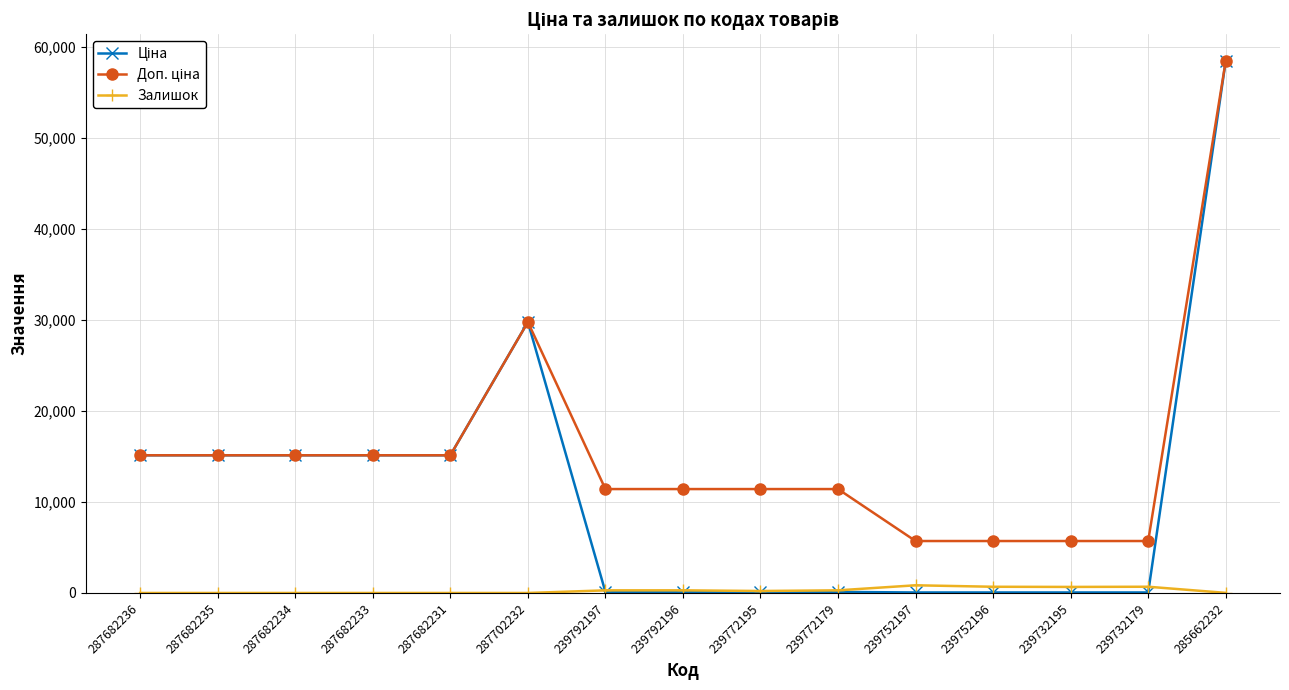

Which category has the highest value across all series?

285662232